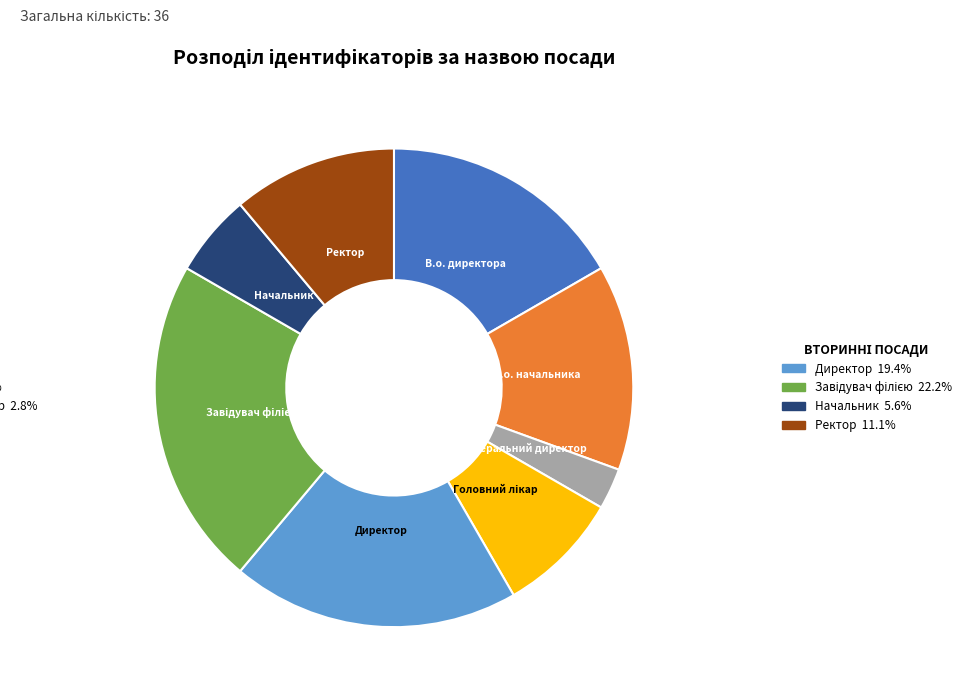

Is there any slice that represents more than half of the pie?

No